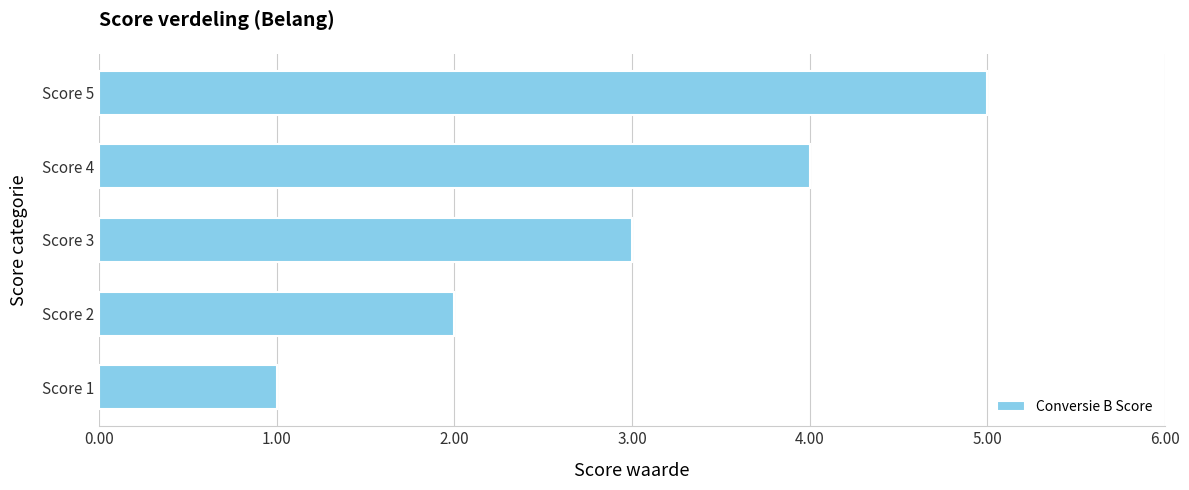

Which category has the lowest value across all series?

Score 1